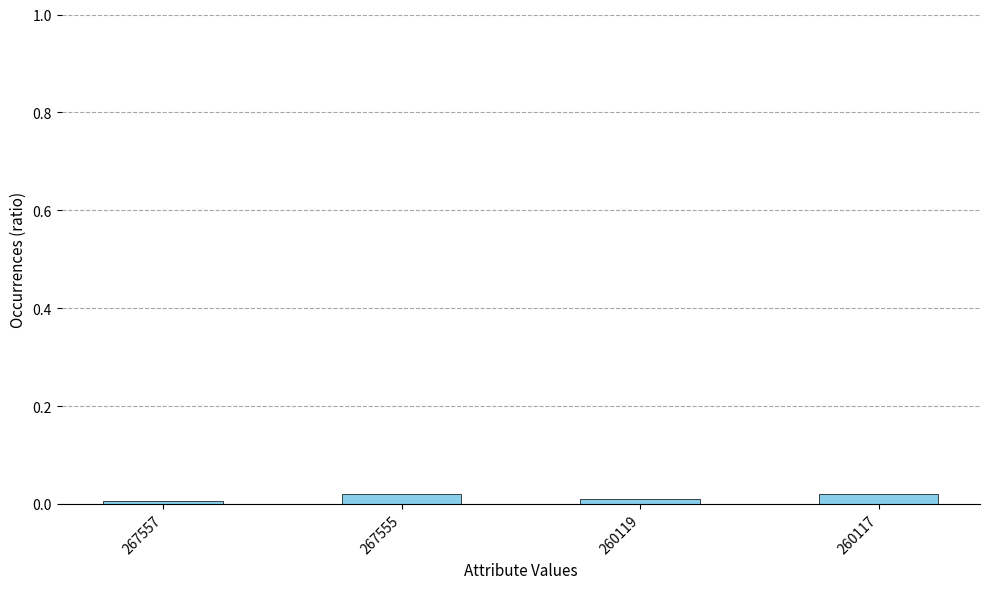

True or false: the data shows 0.0 at 260119.

True